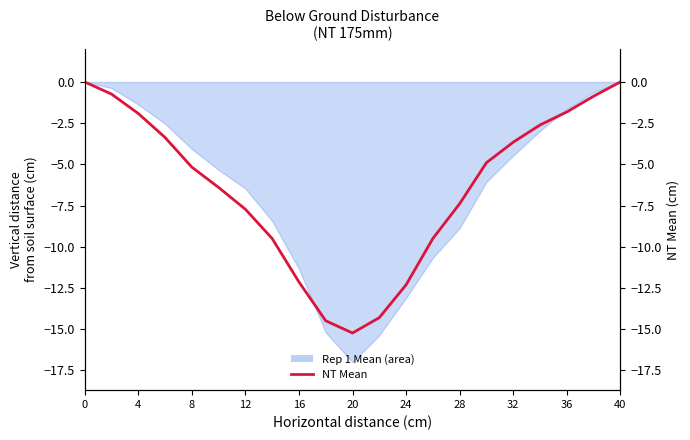

What is the label of the 5th point from the left?

8